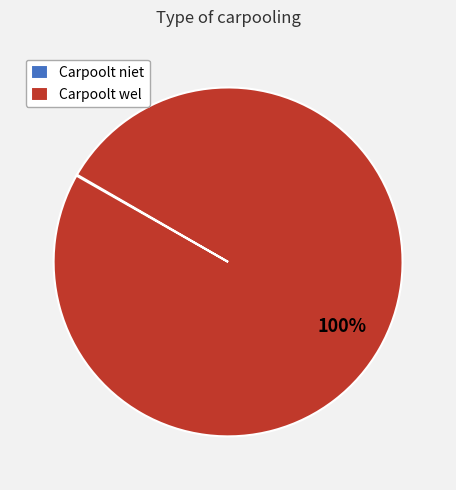

To the nearest percent, what is the difference between the largest and smallest slice percentages?

100%